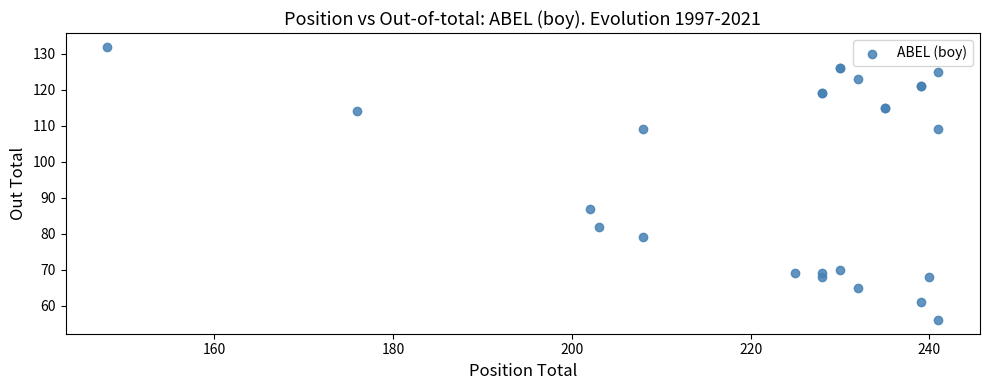

What Y value in the scatter plot is closest to 94?

87